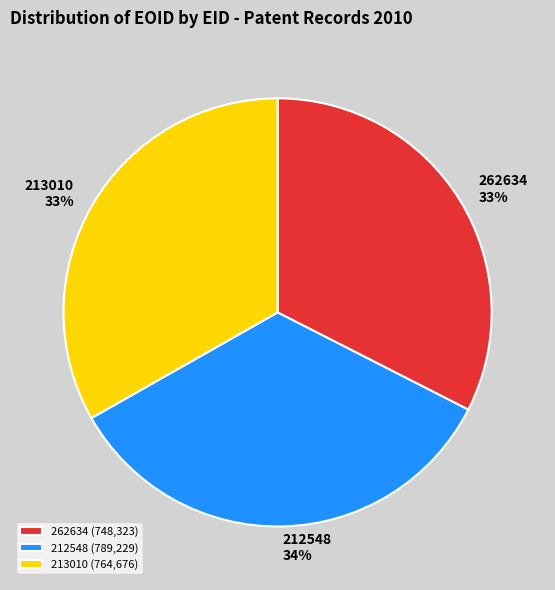

Does any single category account for the majority?

No